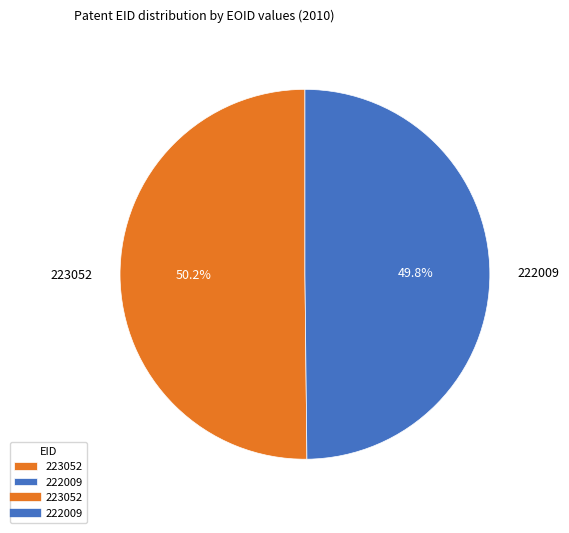

Combined, what portion of the pie is 222009 and 223052?

100.0%